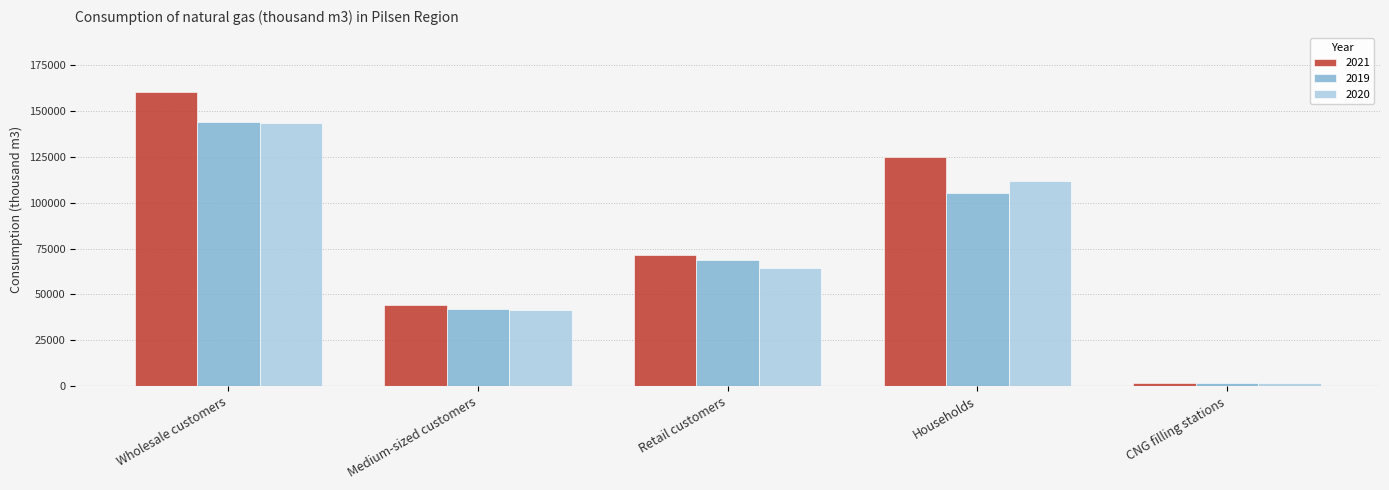

What is the smallest value displayed?

1877.6